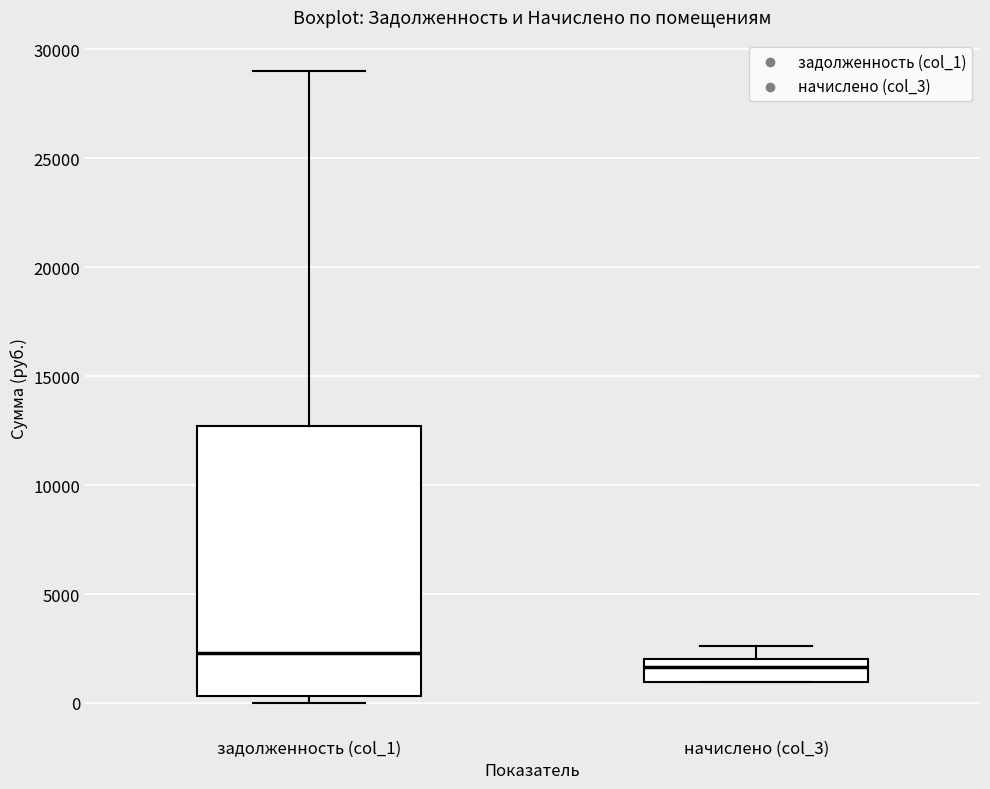

Reading left to right, transcribe this box plot: for each box, give where its median line is, the range the box spans, and where its two whiskers end, as read against the y-axis. The values are not printed on the chart, so give them approximately, as read against the axis.

задолженность (col_1): median 2500, box 500 to 12500, whiskers 0 to 29000
начислено (col_3): median 1500, box 1000 to 2000, whiskers 1000 to 2500